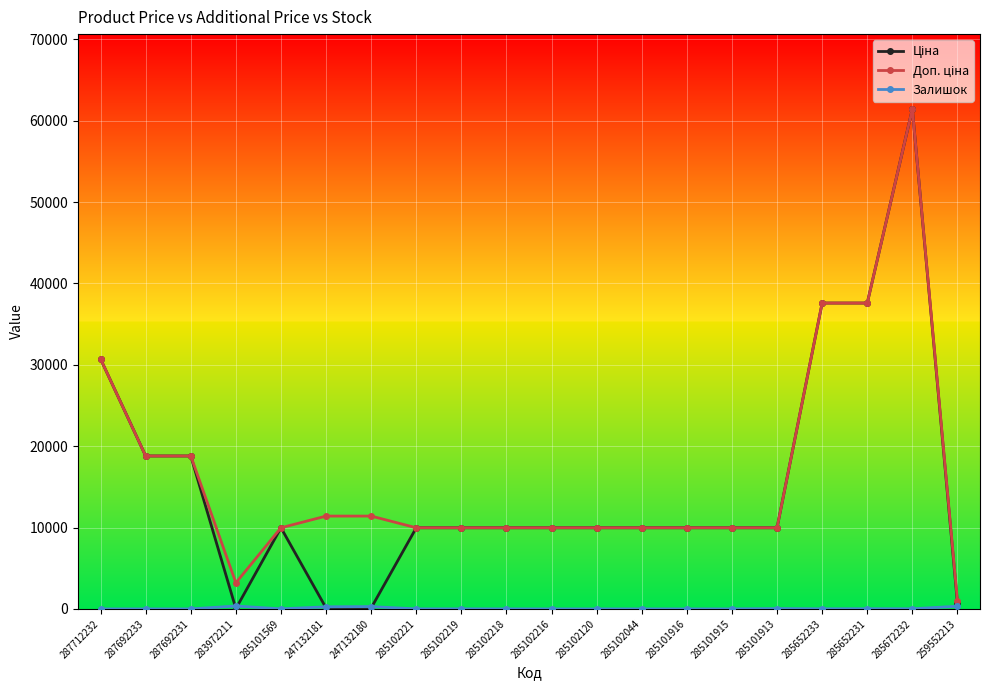

At which category does the chart reach its peak across all series?

285672232